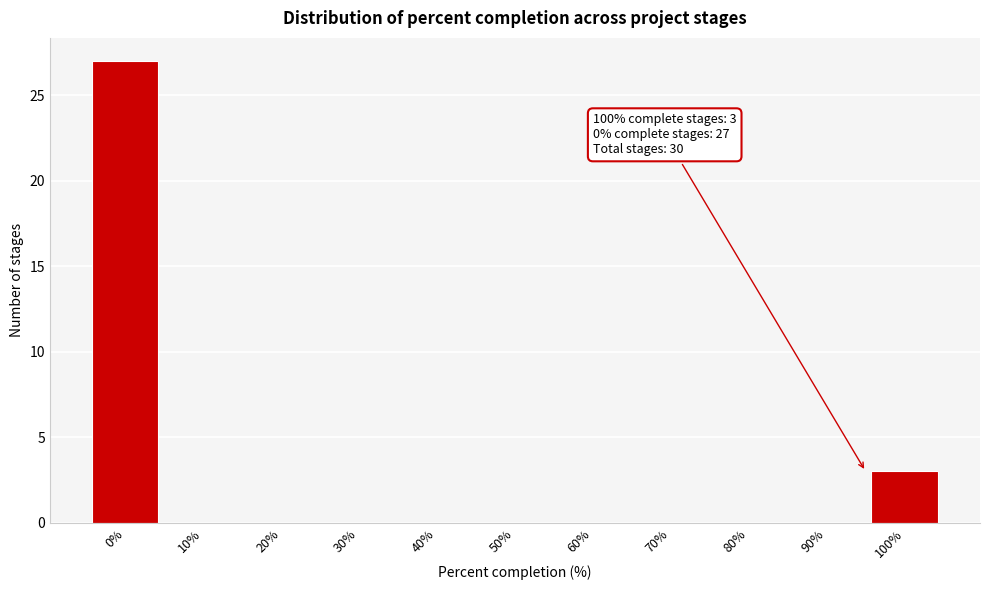

Reading left to right, list all the values displayed in this chart.

0%=27	10%=0	20%=0	30%=0	40%=0	50%=0	60%=0	70%=0	80%=0	90%=0	100%=3